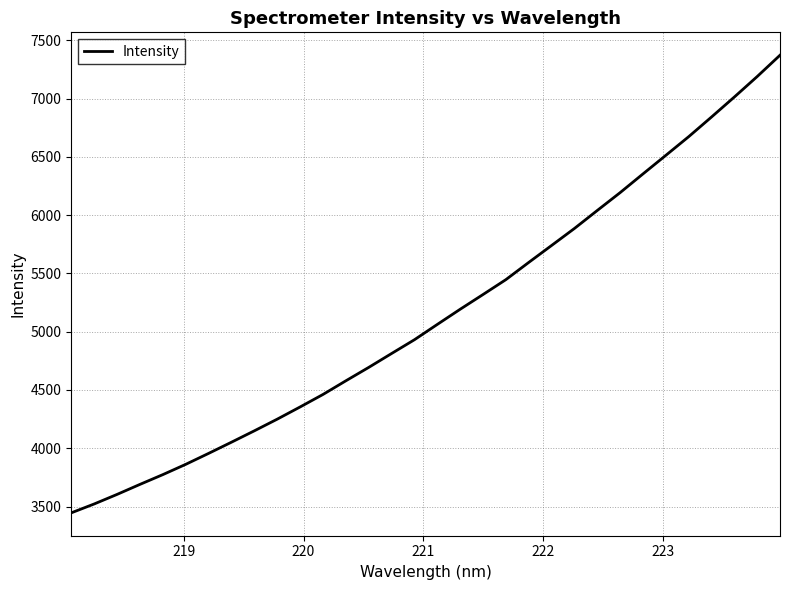

What is the greatest value displayed?

7372.4